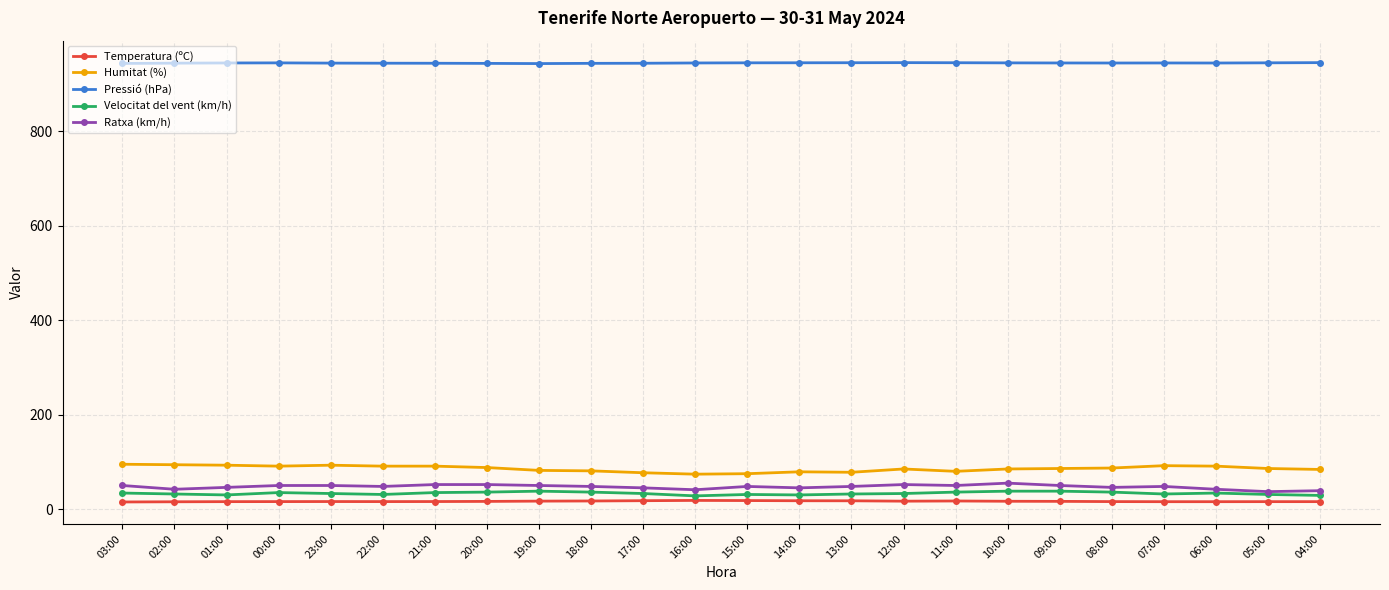

Rank the series by their maximum value, from highest to lowest.

Pressió (hPa), Humitat (%), Ratxa (km/h), Velocitat del vent (km/h), Temperatura (ºC)